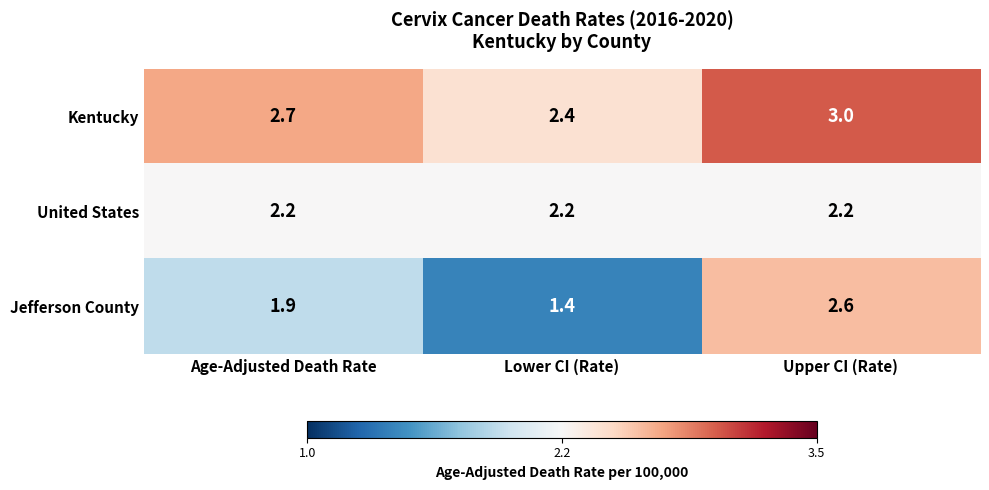

Count the number of data series in this chart.

3